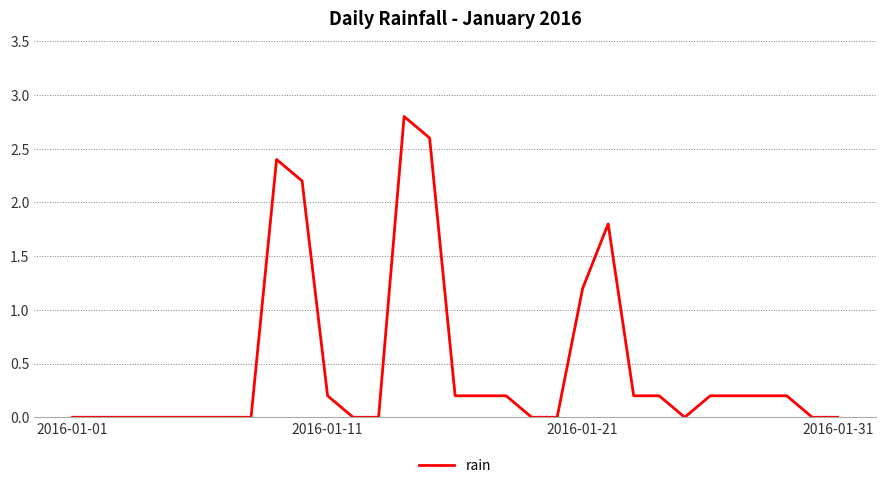

What is the difference between the maximum and minimum values?

2.8